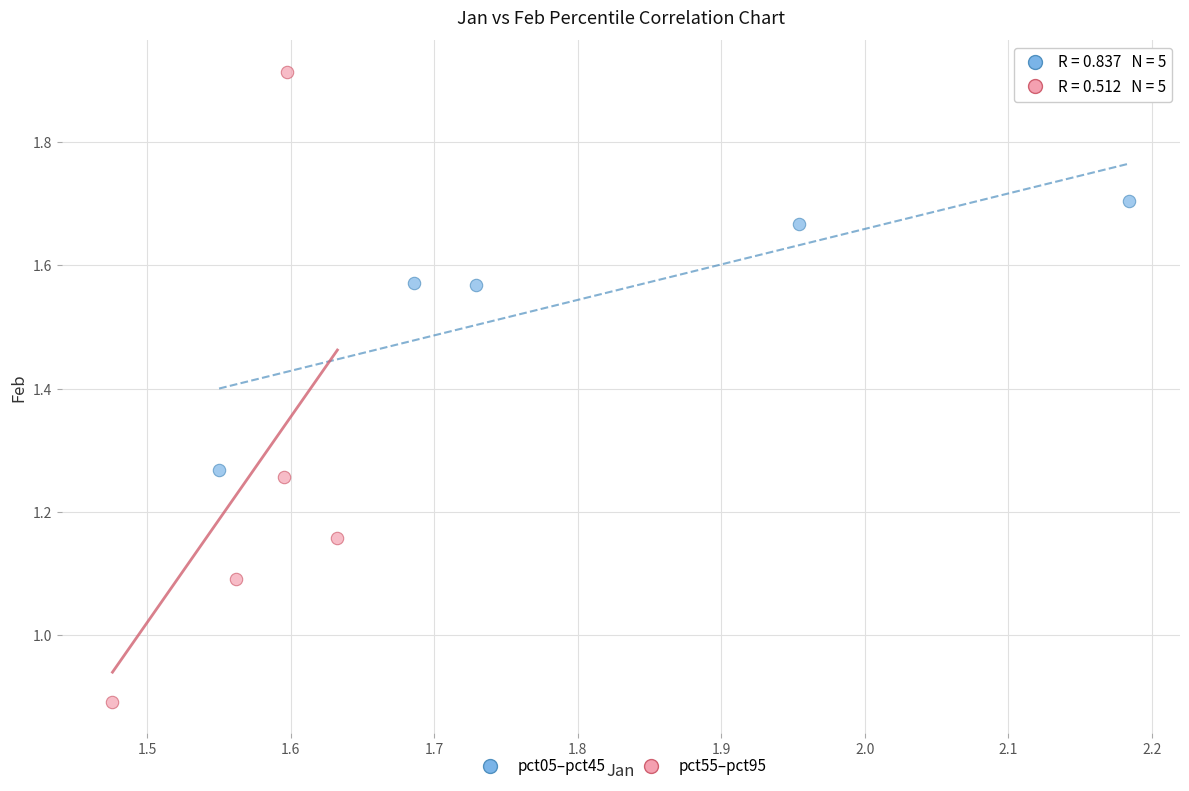

Which series contains the highest Y value?

pct55–pct95